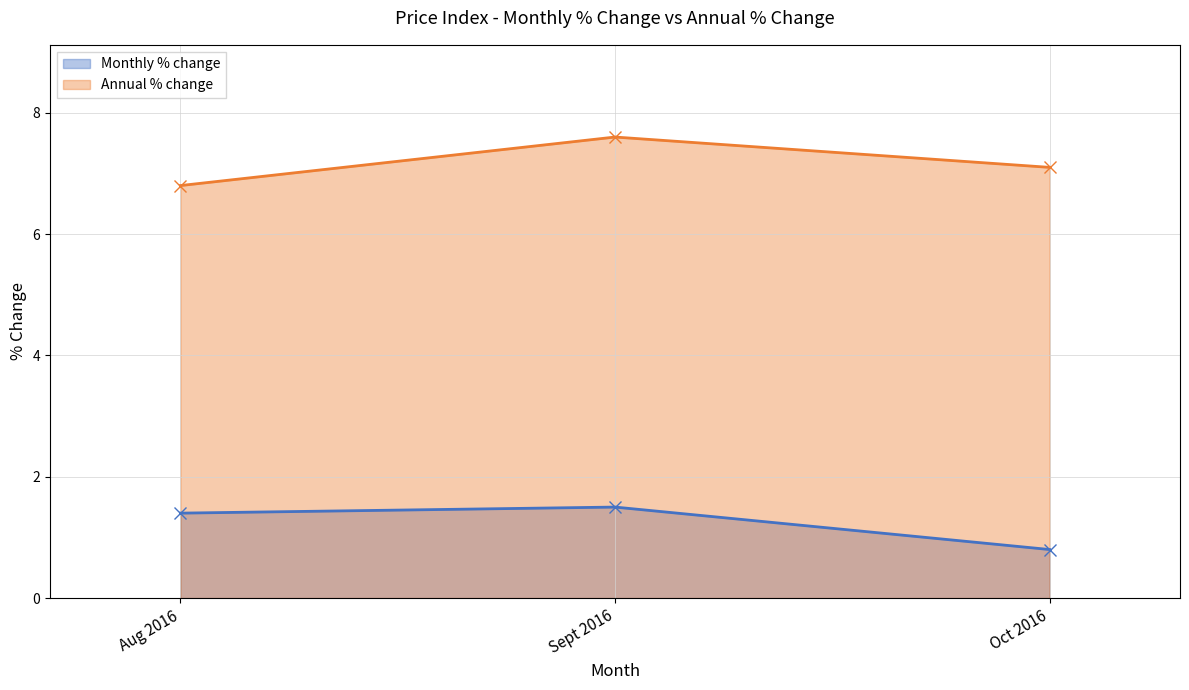

The Annual % change series shows 10.9 at Aug 2016. True or false?

False